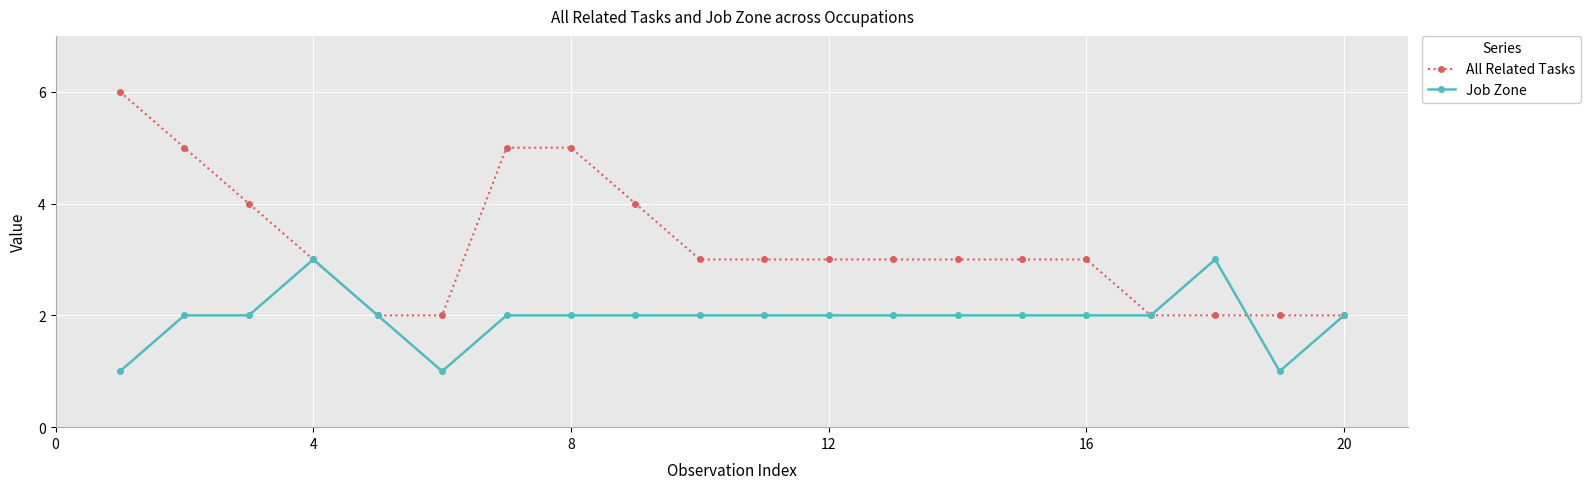

Rank the series by their maximum value, from lowest to highest.

Job Zone, All Related Tasks